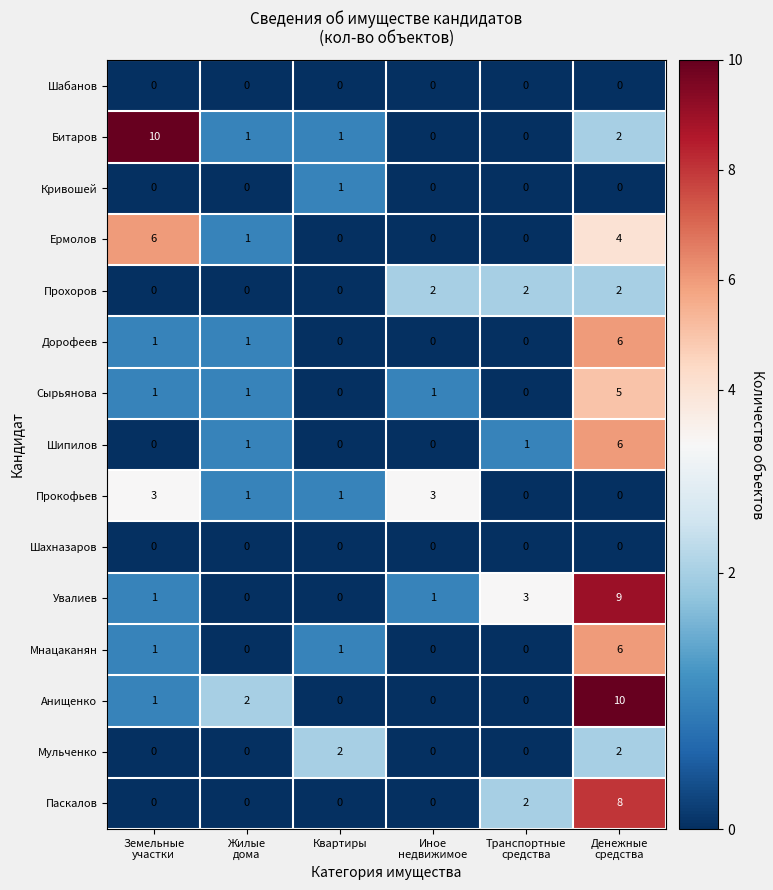

How many data points does each series have?

6